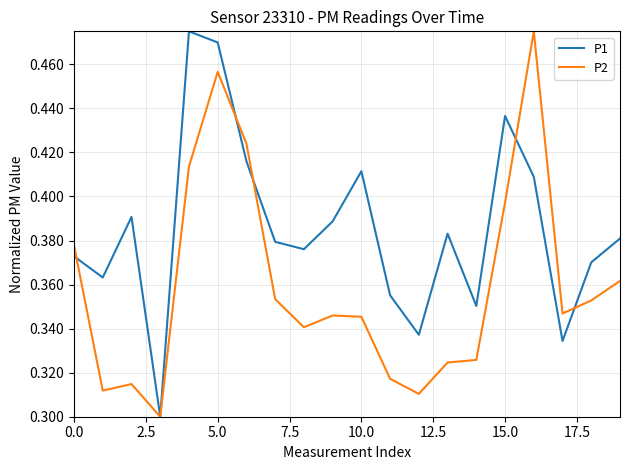

List the series in order of their overall mean, highest first.

P1, P2